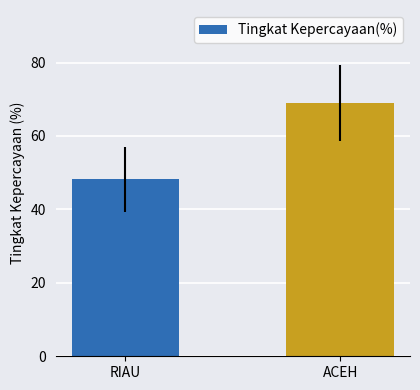

What is the label of the 1st bar from the right?

ACEH